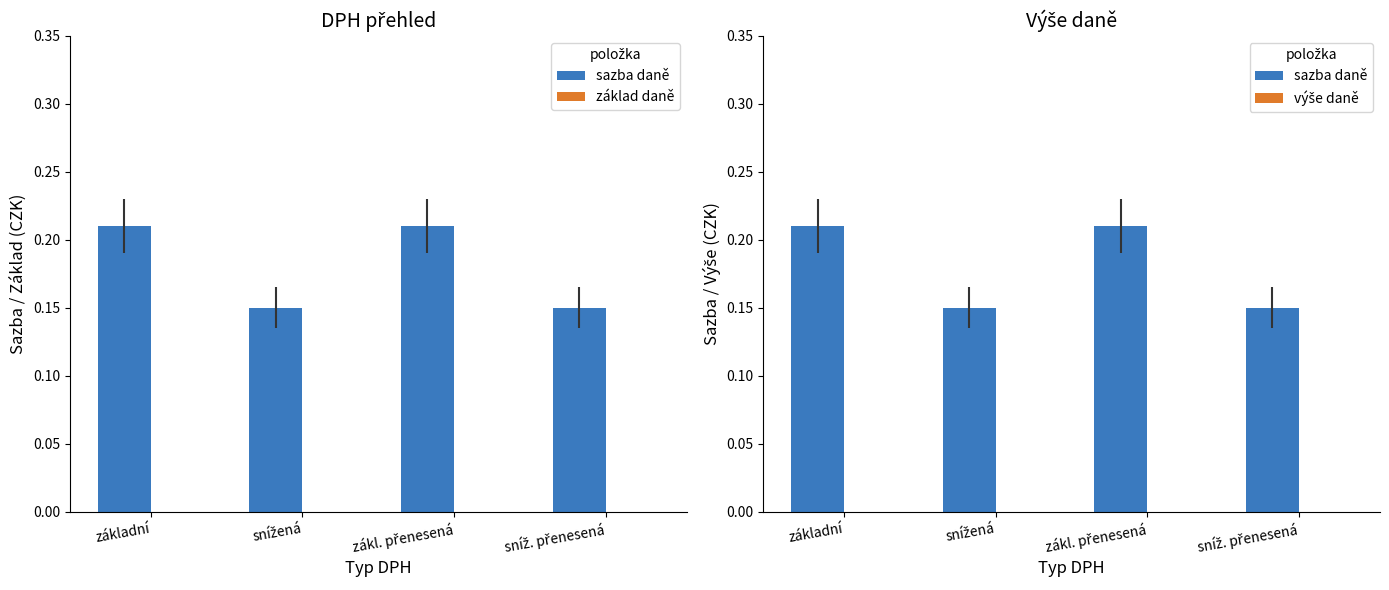

Reading left to right, extract all data points from this chart.

sazba daně: 0.2	0.1	0.2	0.1
základ daně: 0.0	0.0	0.0	0.0
výše daně: 0.0	0.0	0.0	0.0